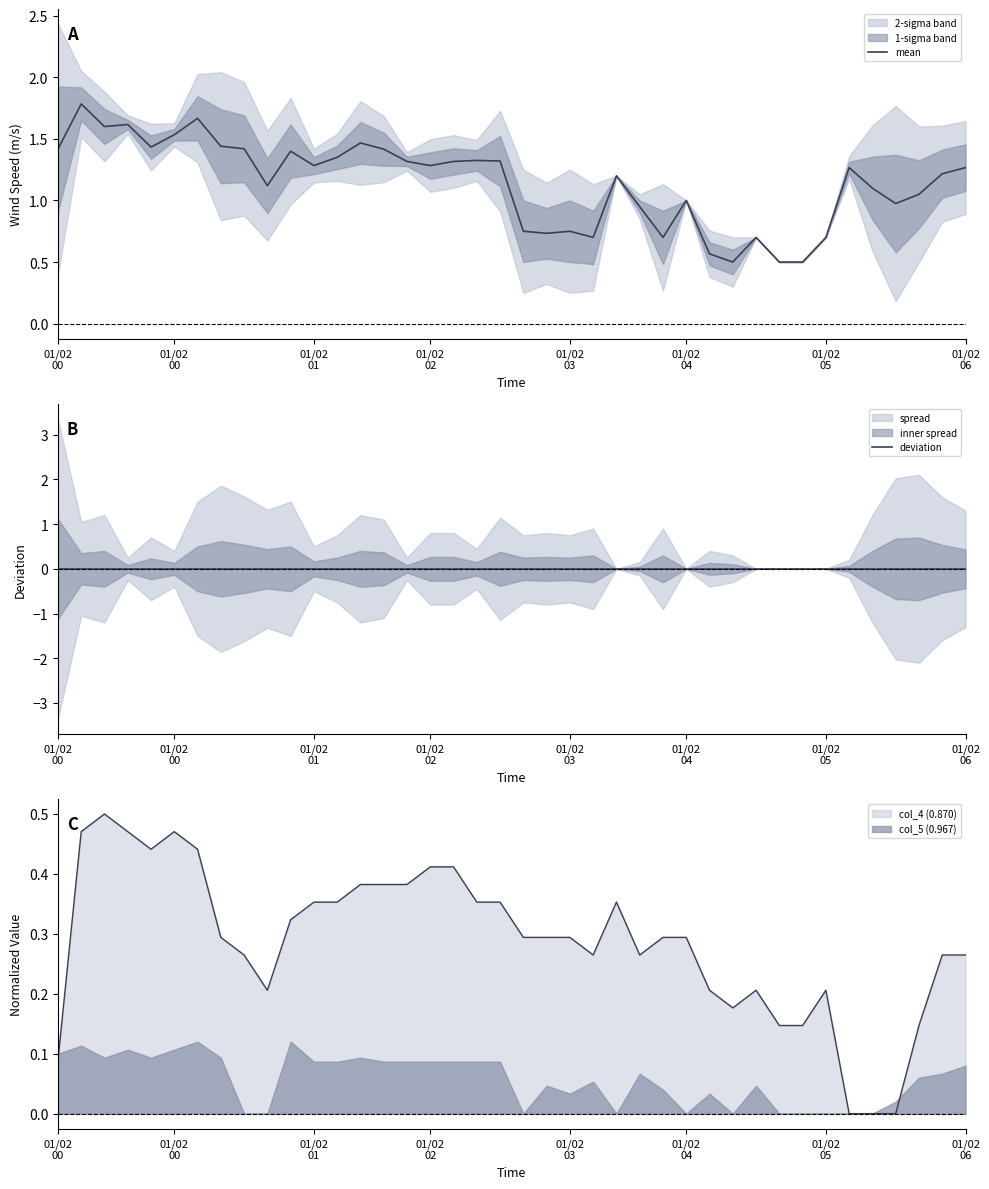

Which has a higher value, 26 or 8?

8